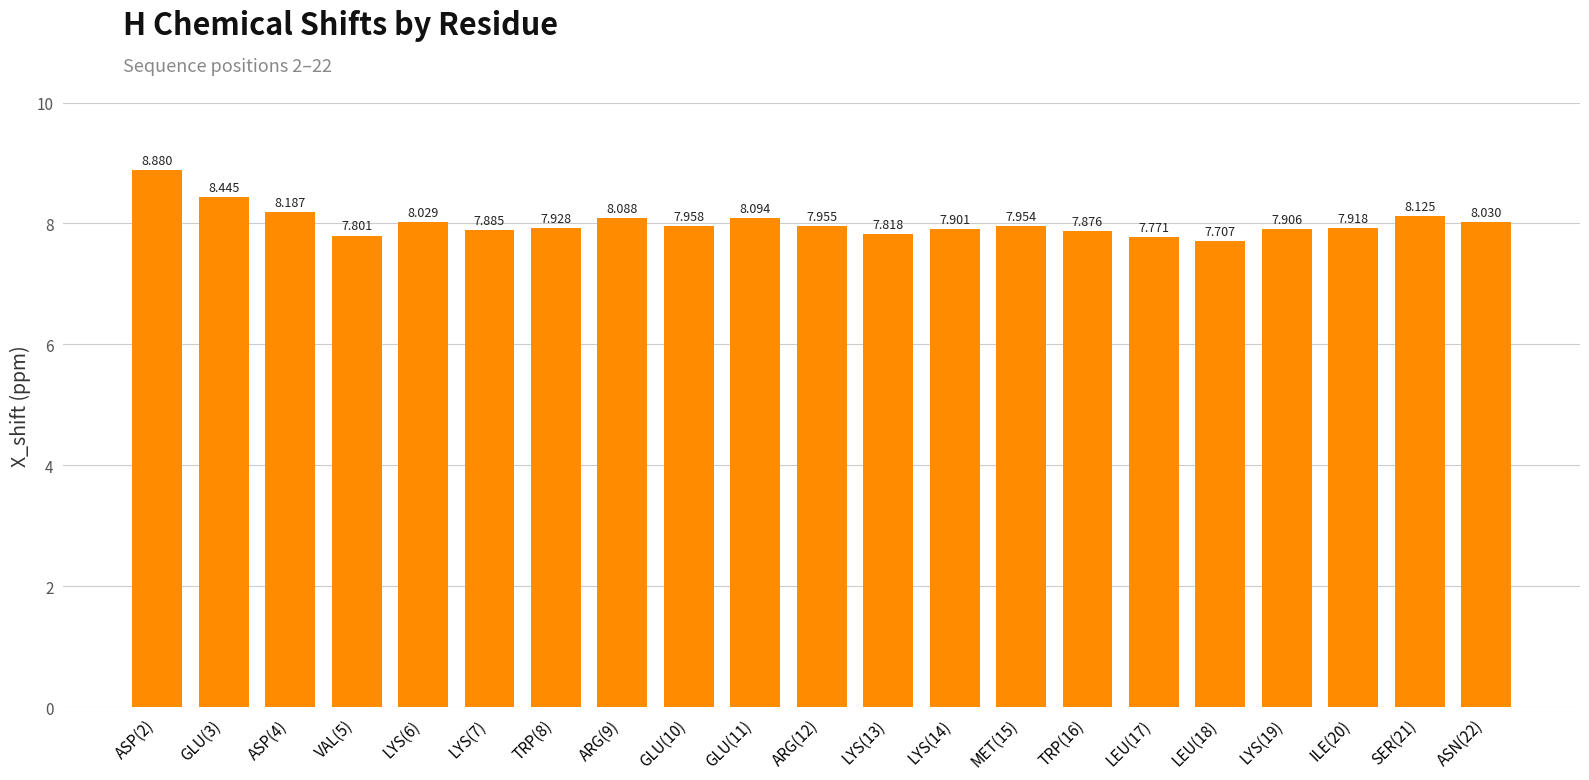

Is it true that the value at LYS(14) is 11.8?

False